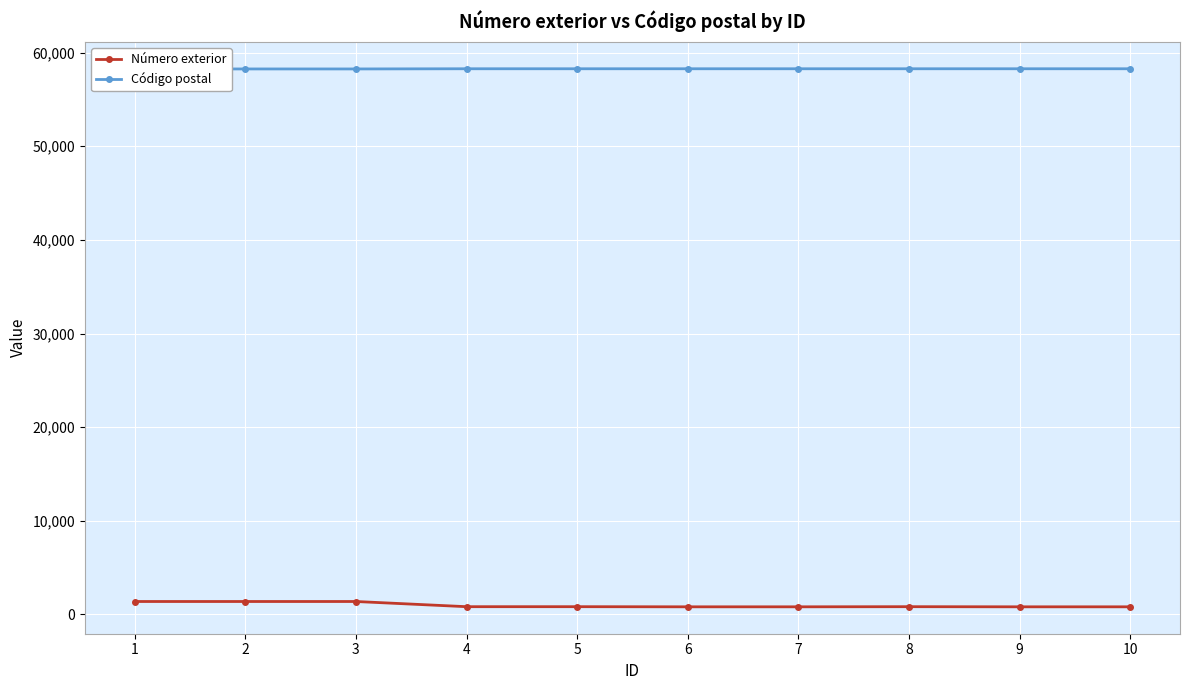

Reading left to right, what are all the values shown in this chart?

Número exterior: 1379	1379	1379	825	825	811	811	825	811	811
Código postal: 58260	58260	58260	58280	58280	58280	58280	58280	58280	58280